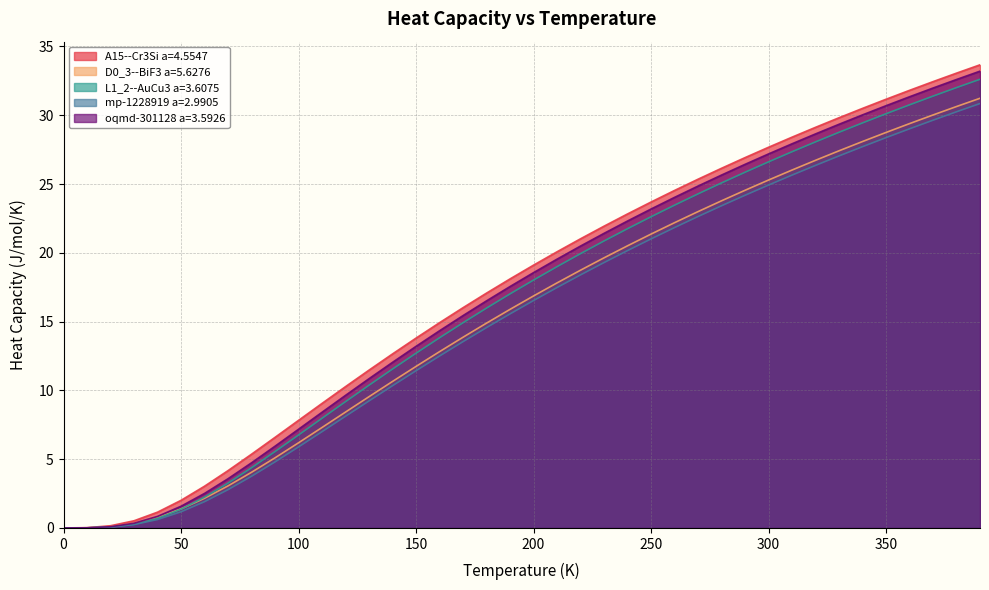

Between which two adjacent categories do mp-1228919 a=2.9905 and D0_3--BiF3 a=5.6276 first intersect?

10.0 and 20.0